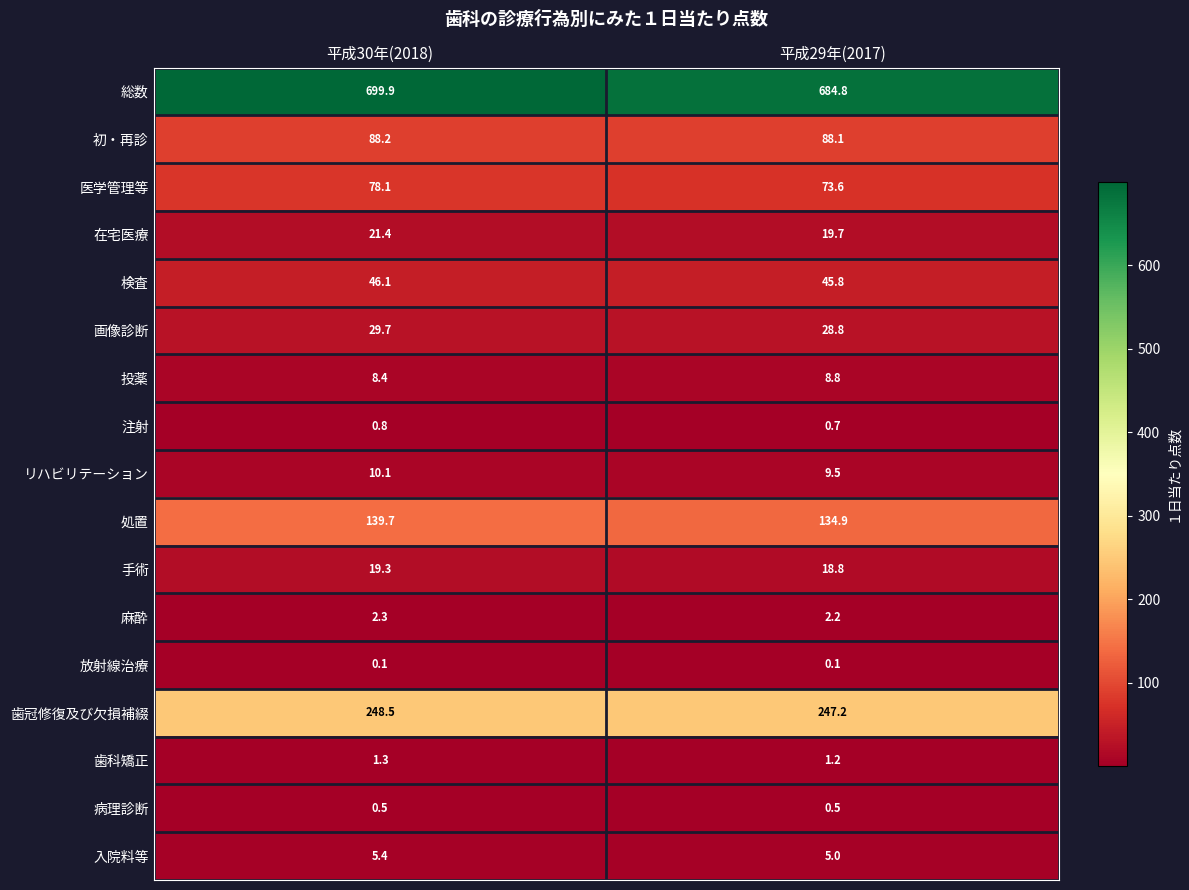

Read the 入院料等 value at 平成29年(2017).

5.0